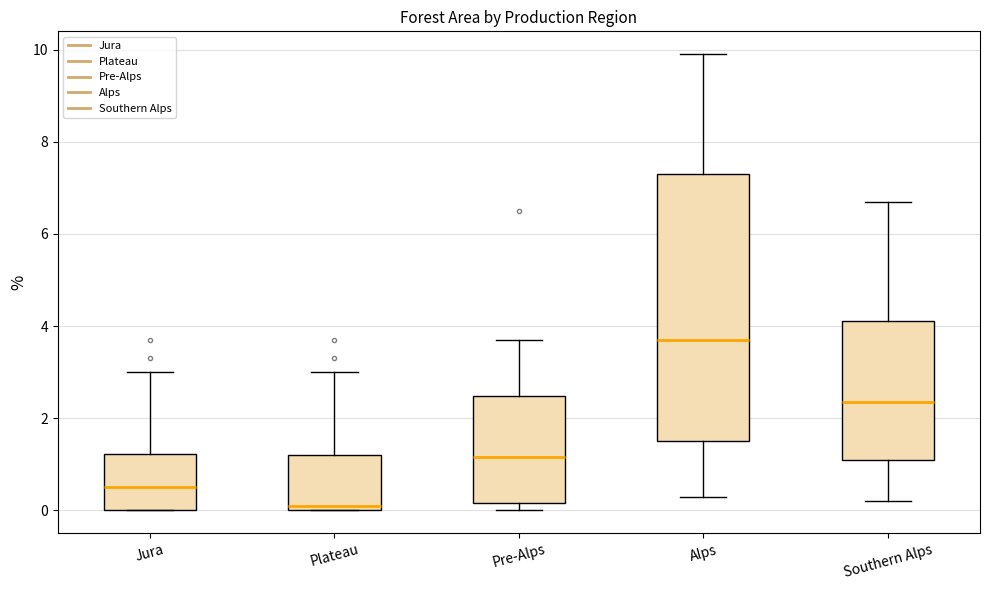

Reading left to right, transcribe this box plot: for each box, give where its median line is, the range the box spans, and where its two whiskers end, as read against the y-axis. The values are not printed on the chart, so give them approximately, as read against the axis.

Jura: median 0.6, box 0.0 to 1.2, whiskers 0.0 to 3.0
Plateau: median 0.2, box 0.0 to 1.2, whiskers 0.0 to 3.0
Pre-Alps: median 1.2, box 0.2 to 2.4, whiskers 0.0 to 3.8
Alps: median 3.8, box 1.6 to 7.4, whiskers 0.4 to 10.0
Southern Alps: median 2.4, box 1.2 to 4.2, whiskers 0.2 to 6.8